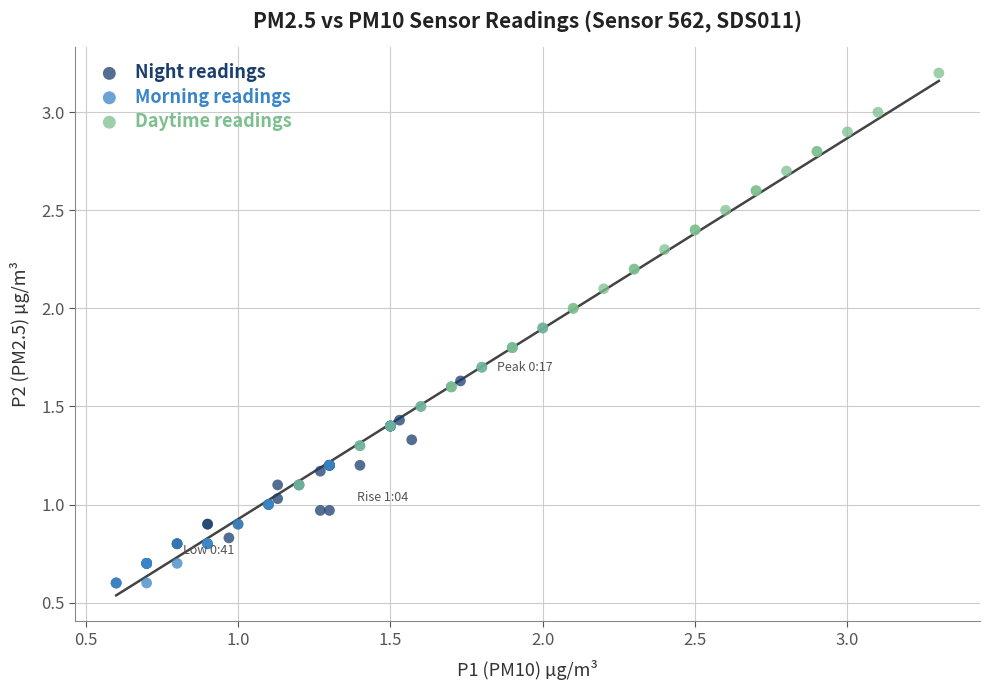

Which series has the largest Y range (max minus min)?

Daytime readings